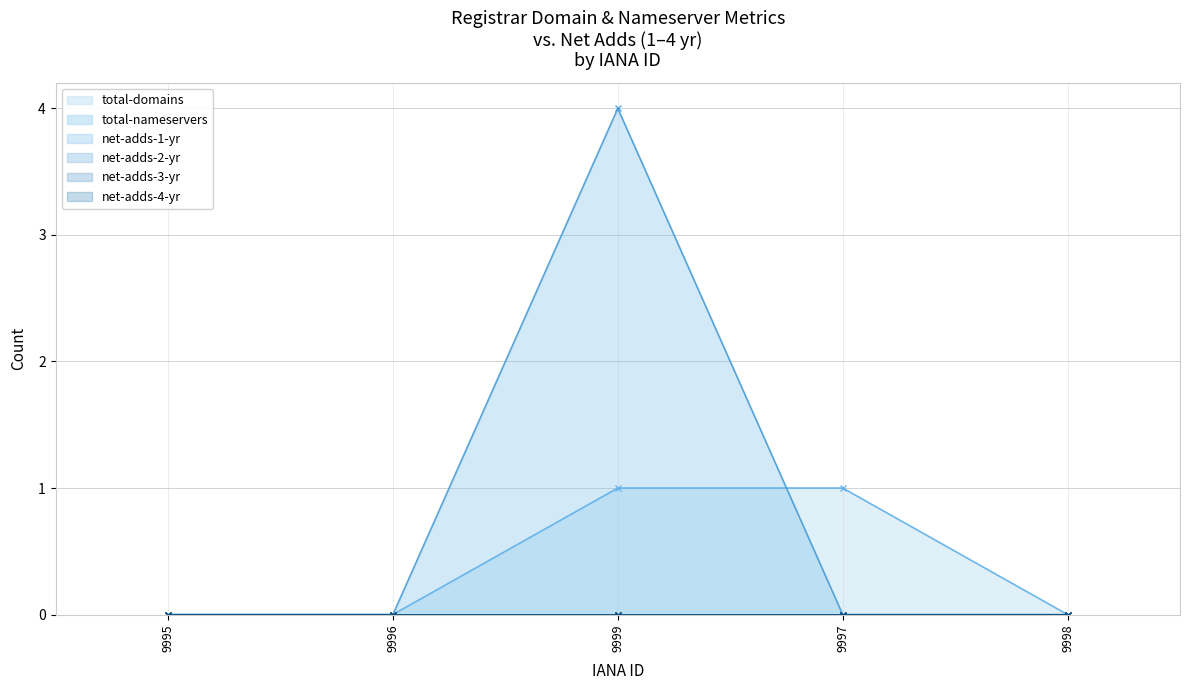

What position from the right is 9995?

5